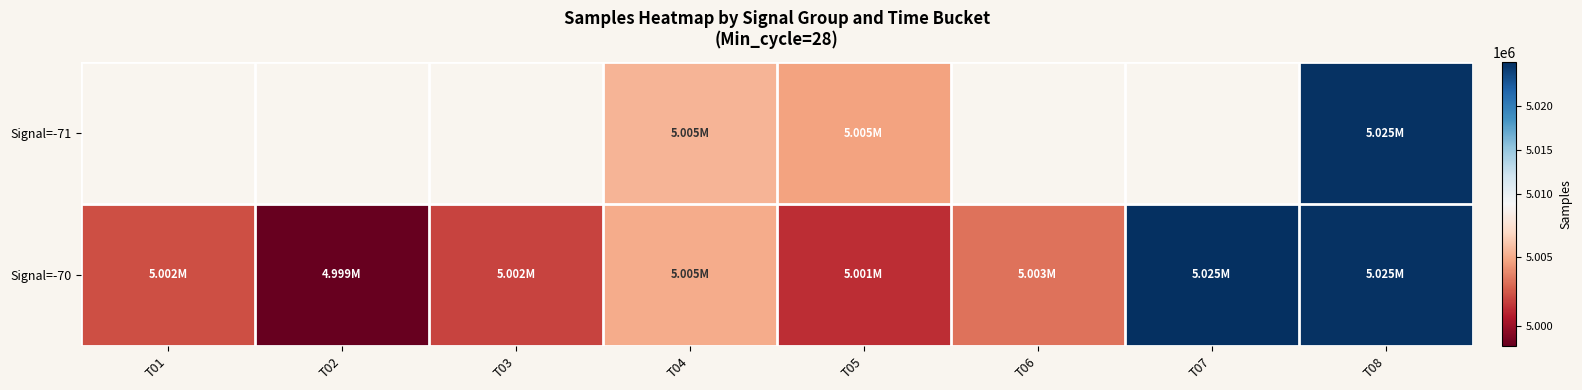

Is the value of Signal=-70 at T06 greater than the value of Signal=-71 at T06?

No